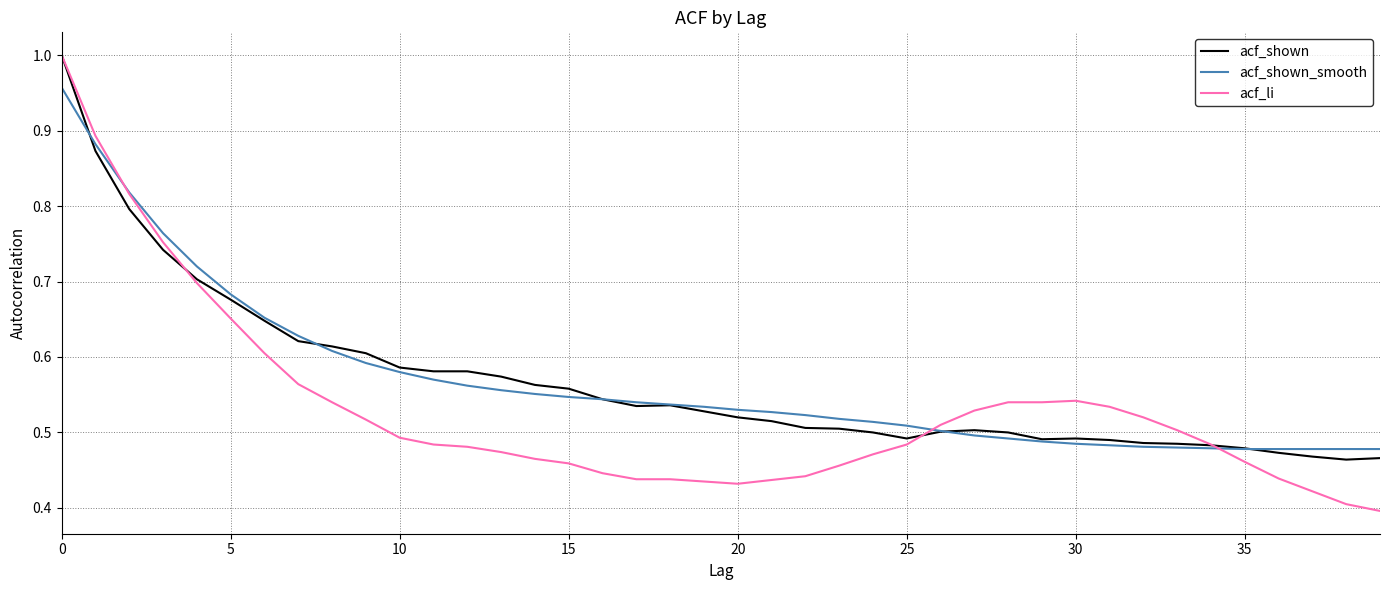

Which series has the widest spread of values?

acf_li